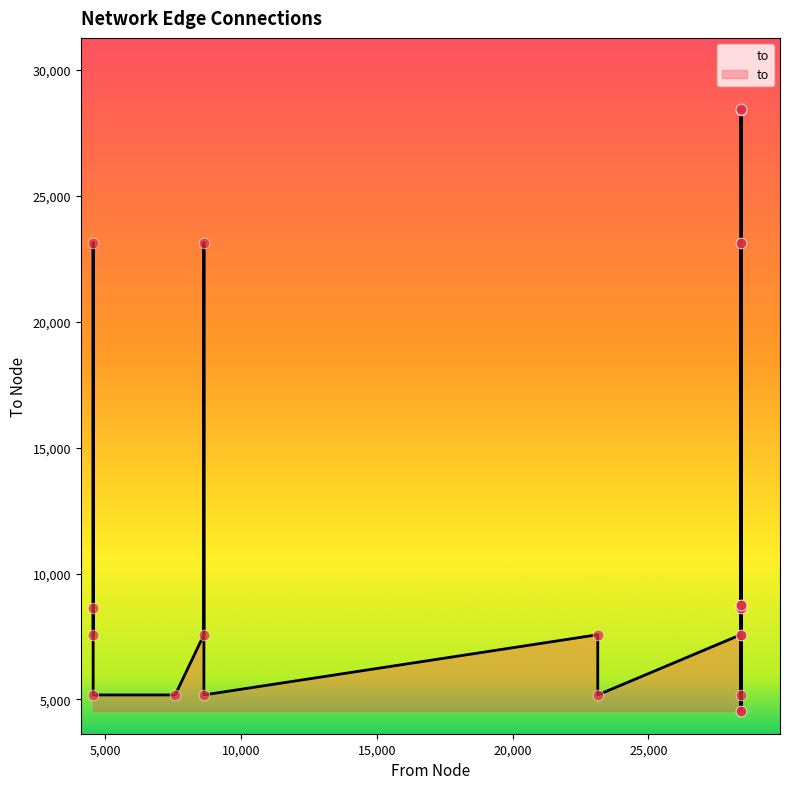

Which has a higher value, 8629 or 28397?

8629